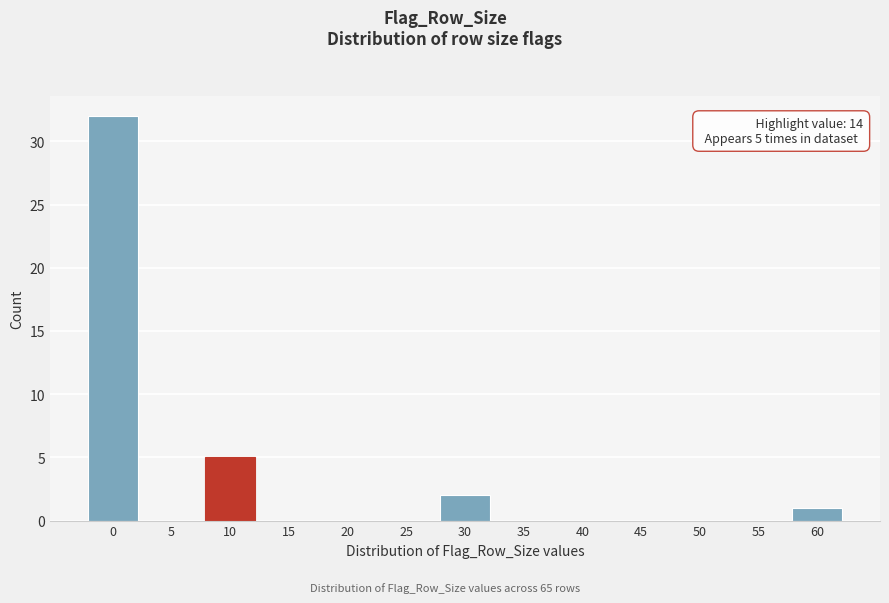

Reading left to right, list all the values displayed in this chart.

0=32	5=0	10=5	15=0	20=0	25=0	30=2	35=0	40=0	45=0	50=0	55=0	60=1